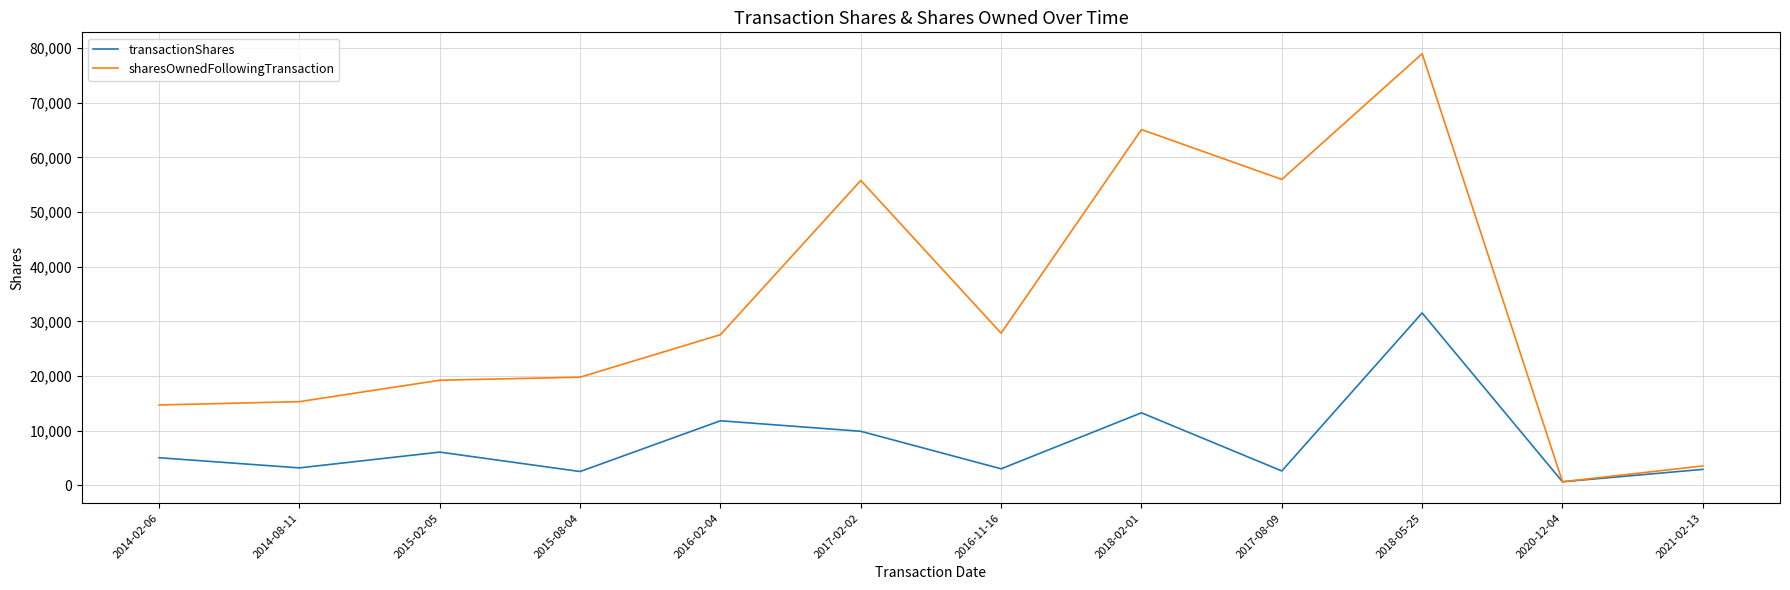

What is the maximum value for sharesOwnedFollowingTransaction?

78996